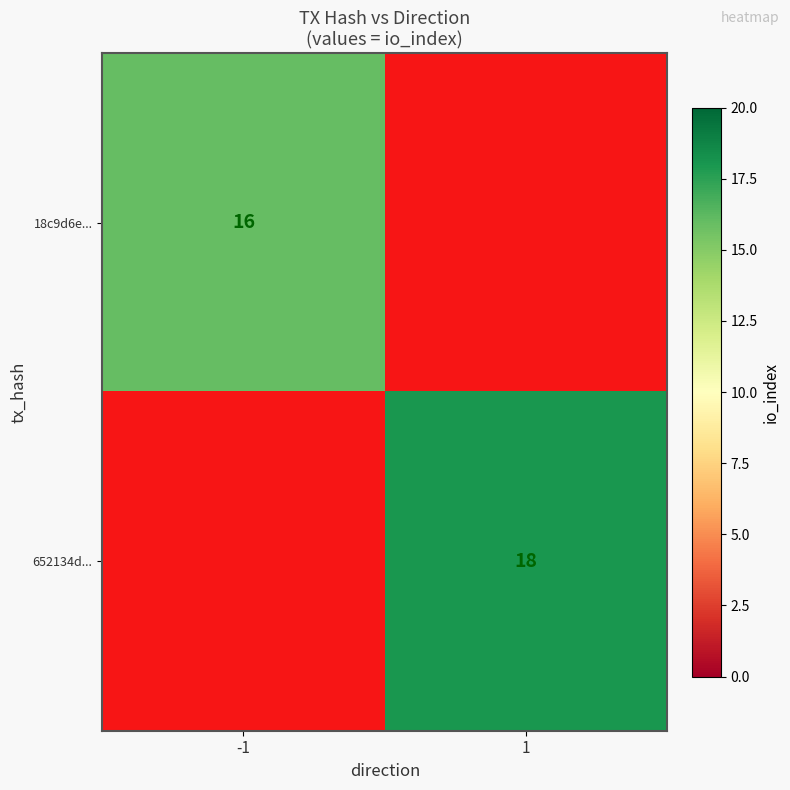

Is the value of 18c9d6e... at 1 greater than the value of 652134d... at 1?

No